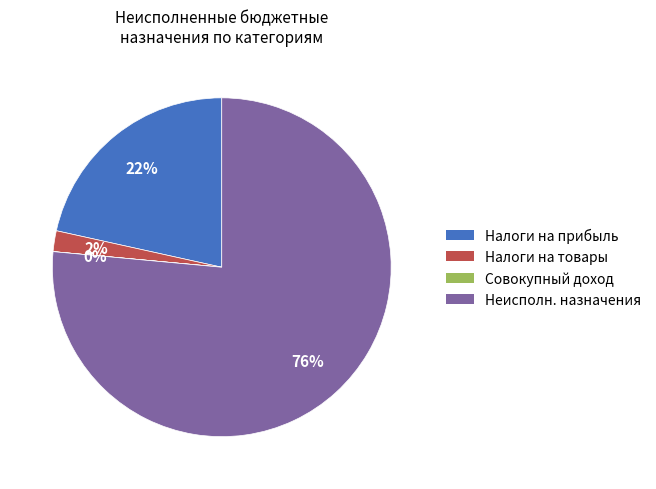

Is the sum of Неисполн. назначения and Налоги на прибыль greater than half?

Yes